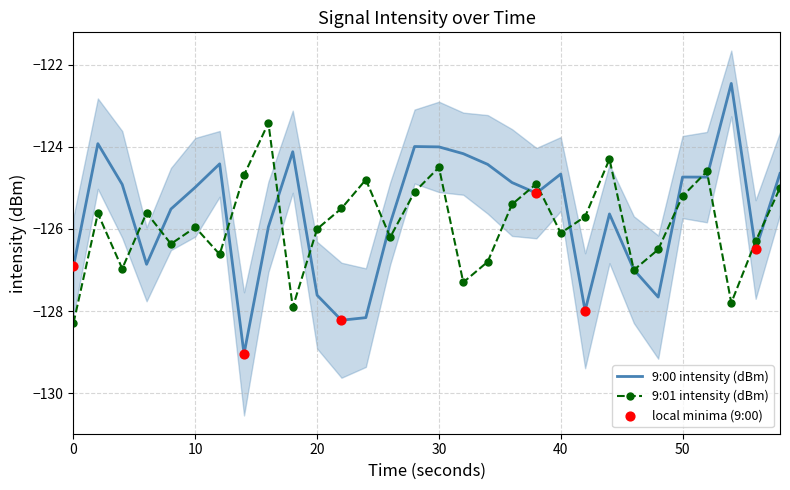

Which series has the largest Y range (max minus min)?

9:00 (s0-s29)